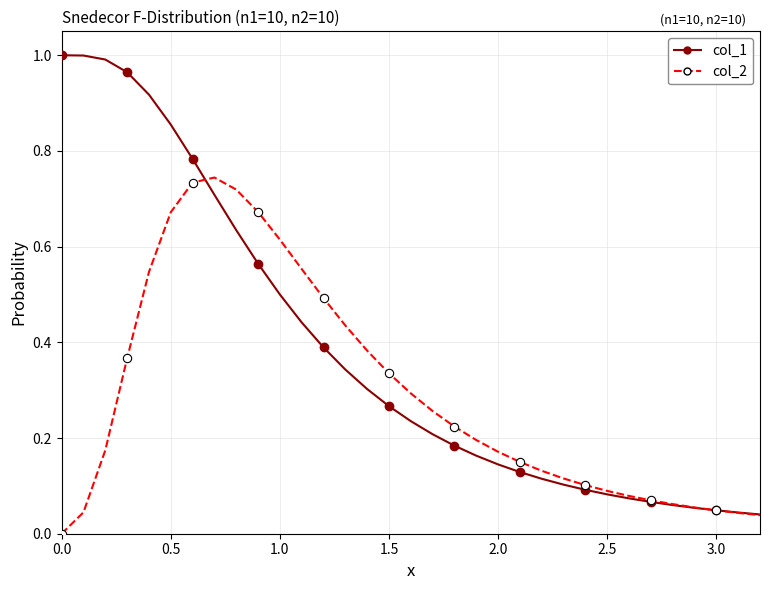

Rank the series by their maximum value, from highest to lowest.

col_1, col_2